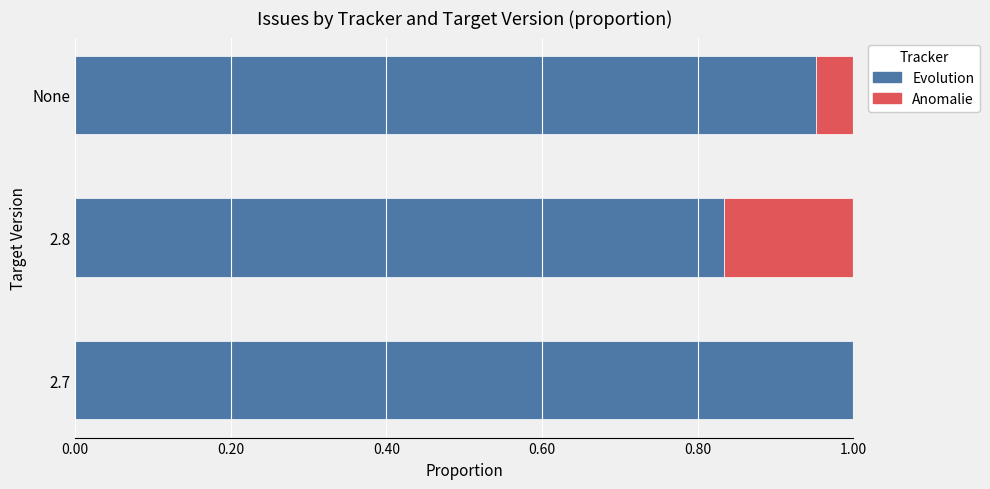

Which category has the highest value in the Evolution series?

2.7